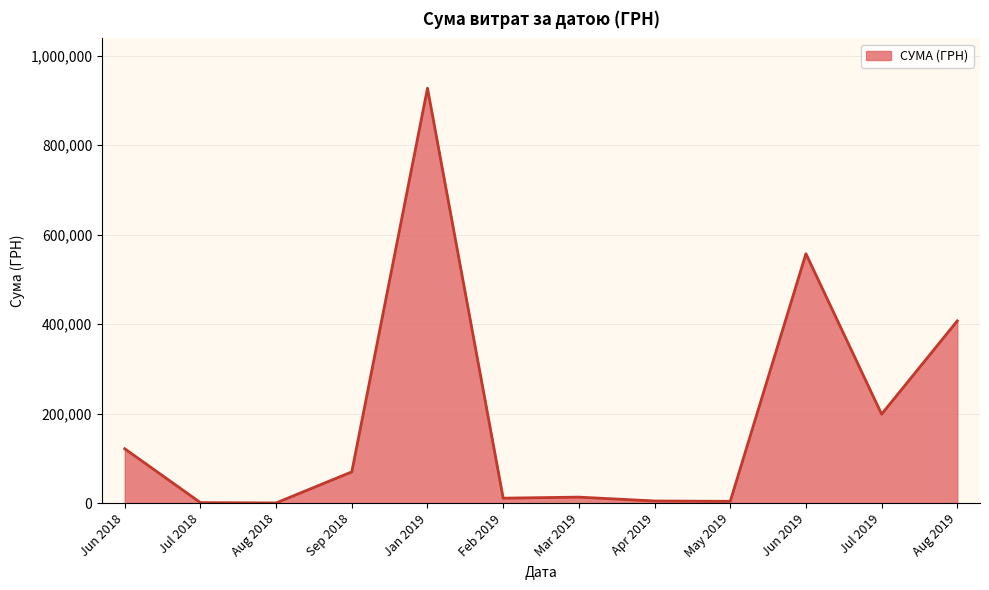

What is the maximum value shown in the chart?

927060.7